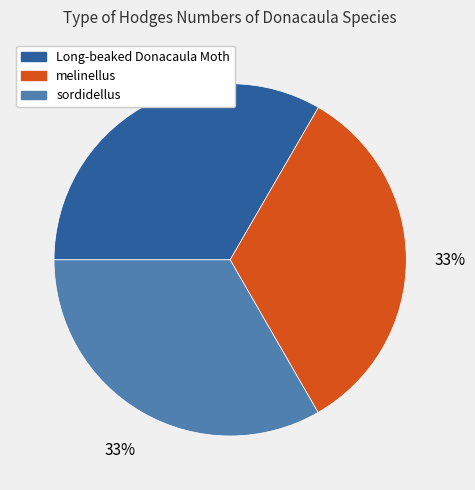

Is it true that Long-beaked Donacaula Moth is 33% of the pie?

True